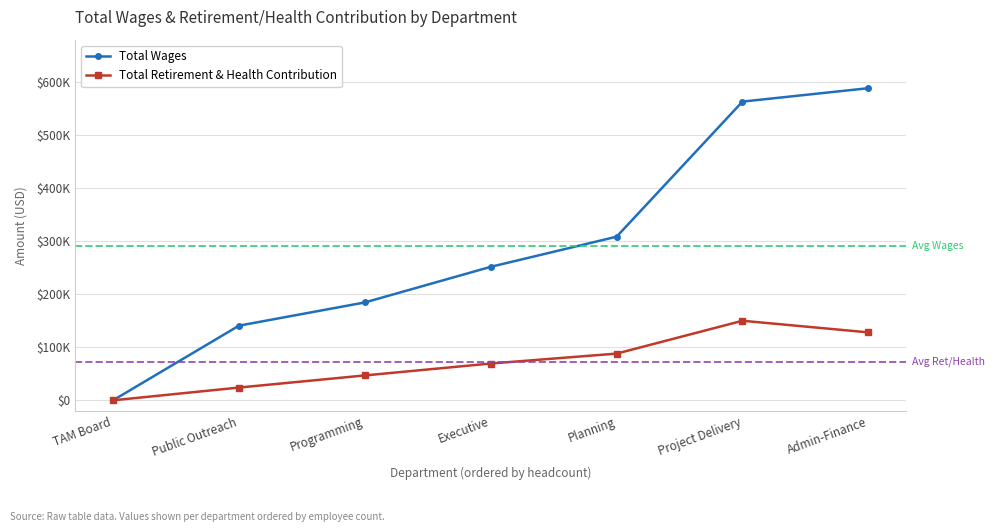

What are all the series names shown in the legend?

Total Wages, Total Retirement & Health Contribution